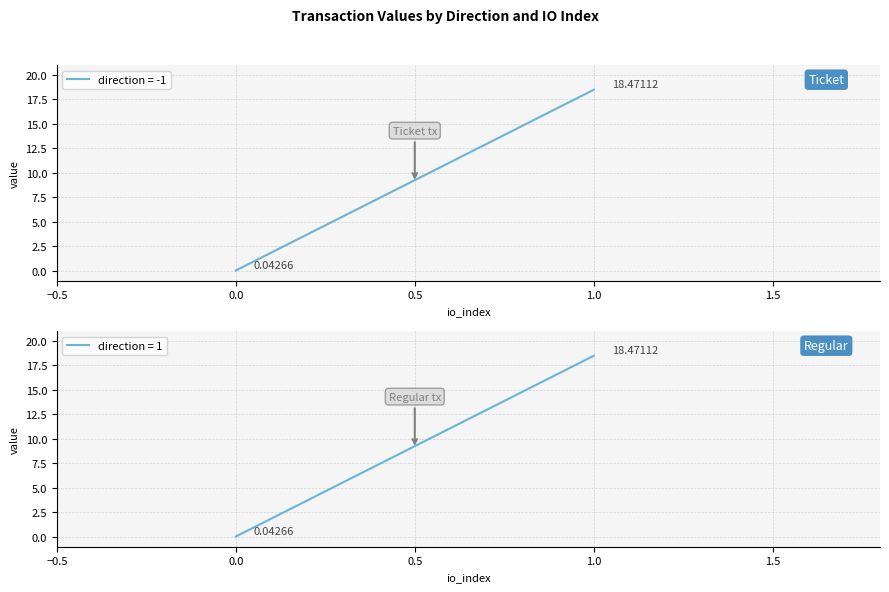

True or false: valid_mainchain and io_index intersect in this chart.

False